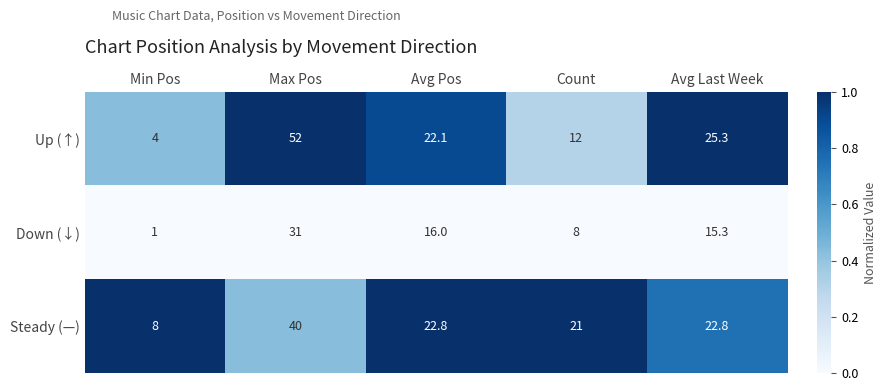

What is the difference between the maximum and minimum values in the Down (↓) series?

30.0